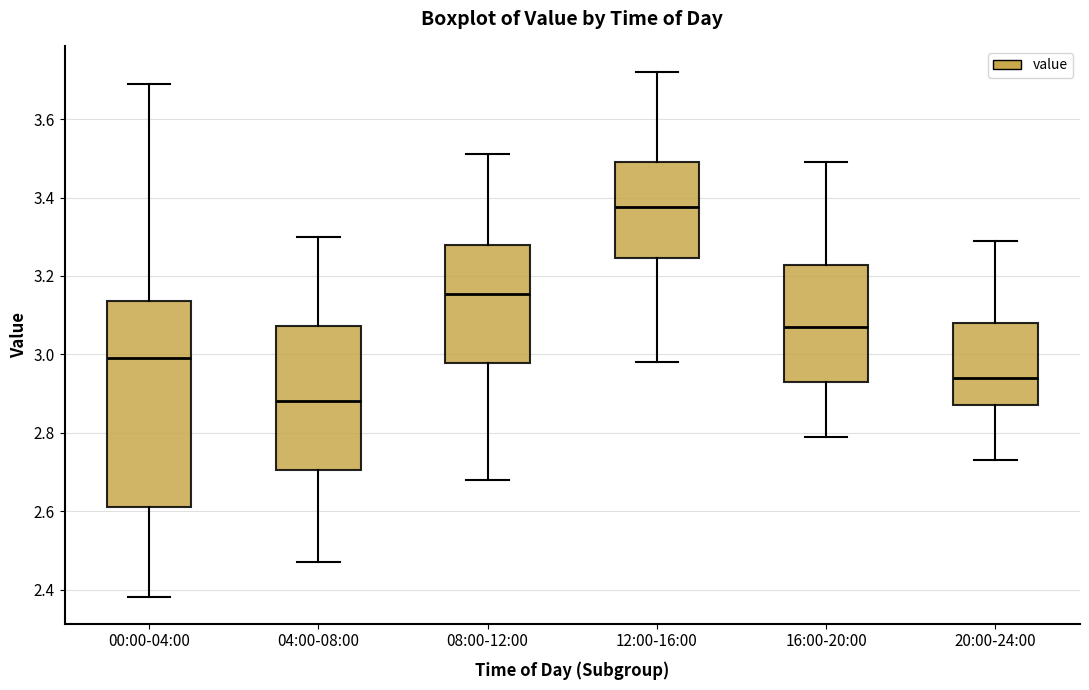

Which box's median line is the lowest?

04:00-08:00